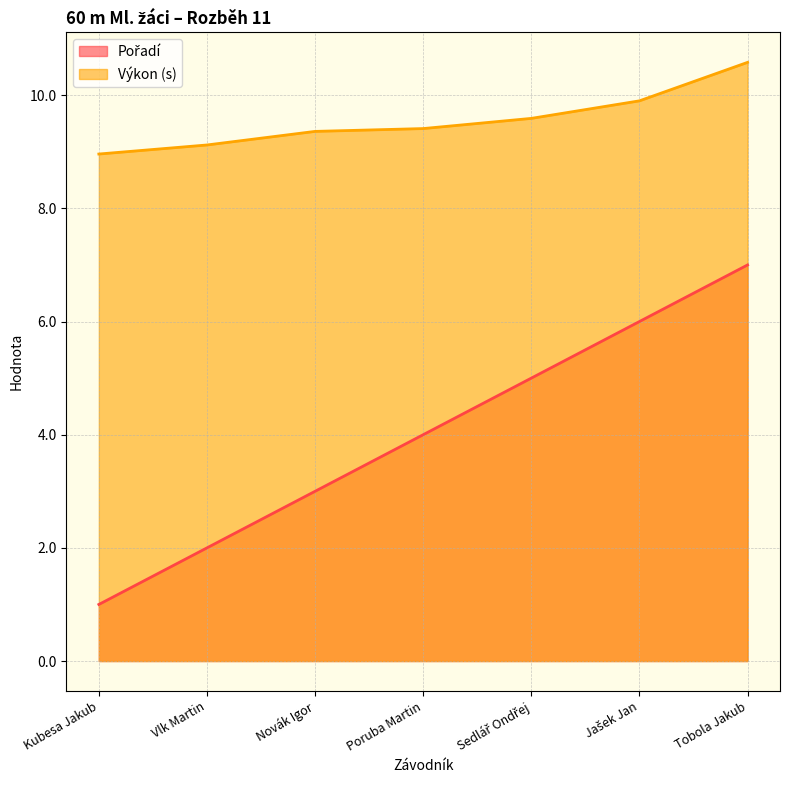

What are all the series names shown in the legend?

Pořadí, Výkon